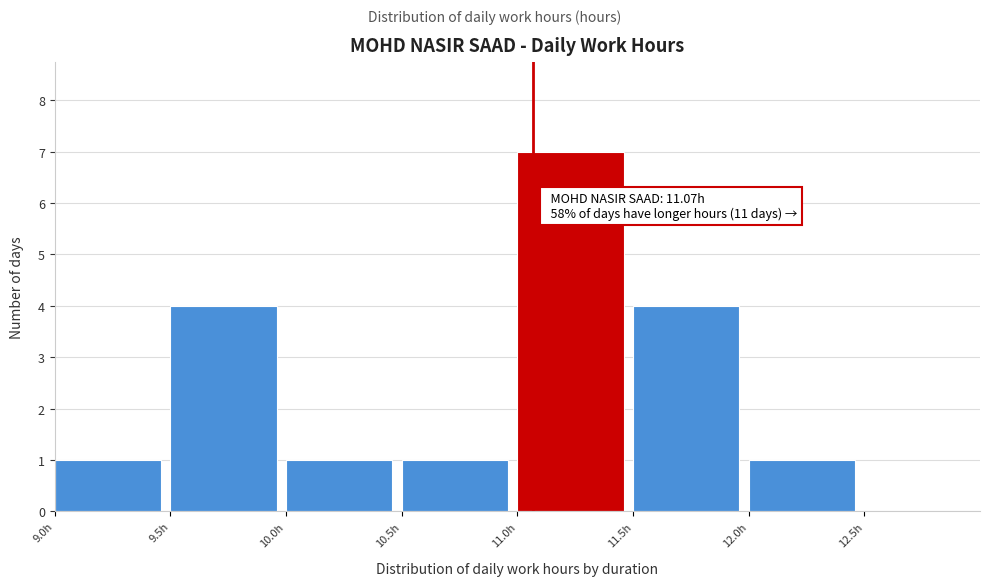

Which range on the x-axis has the tallest bar?

11.0 to 11.5